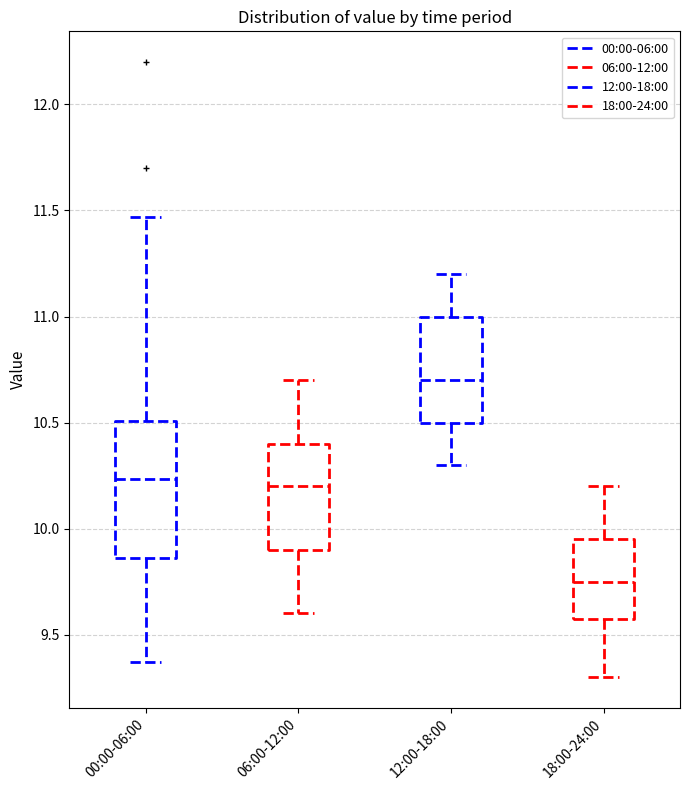

Where is the lower edge of the box for 00:00-06:00 on the y-axis? The values are not printed on the chart, so give them approximately, as read against the axis.

9.85